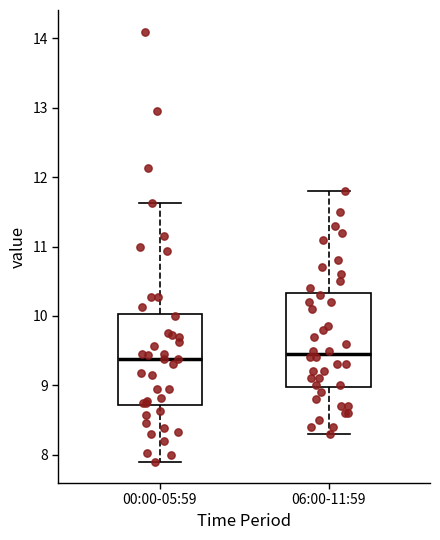

Where does the median line of the box for 06:00-11:59 sit on the y-axis? The values are not printed on the chart, so give them approximately, as read against the axis.

9.5